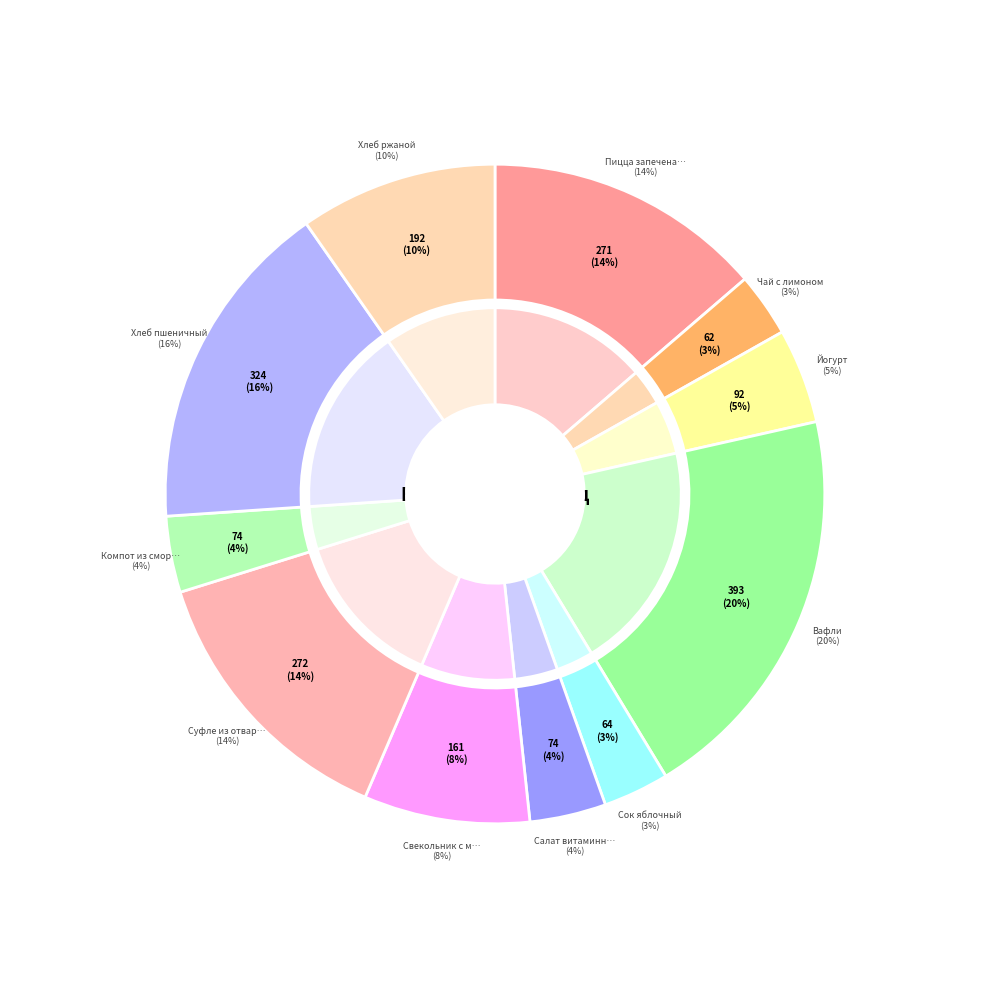

To the nearest percent, what percentage of the pie is Хлеб ржаной?

10%